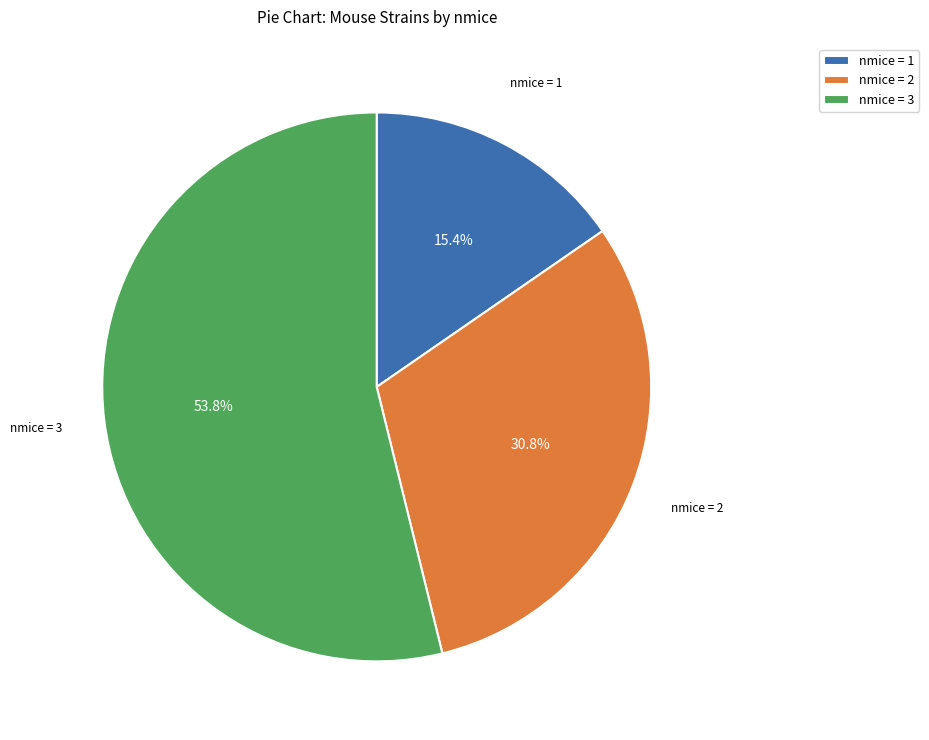

Is there a majority slice in this chart?

Yes